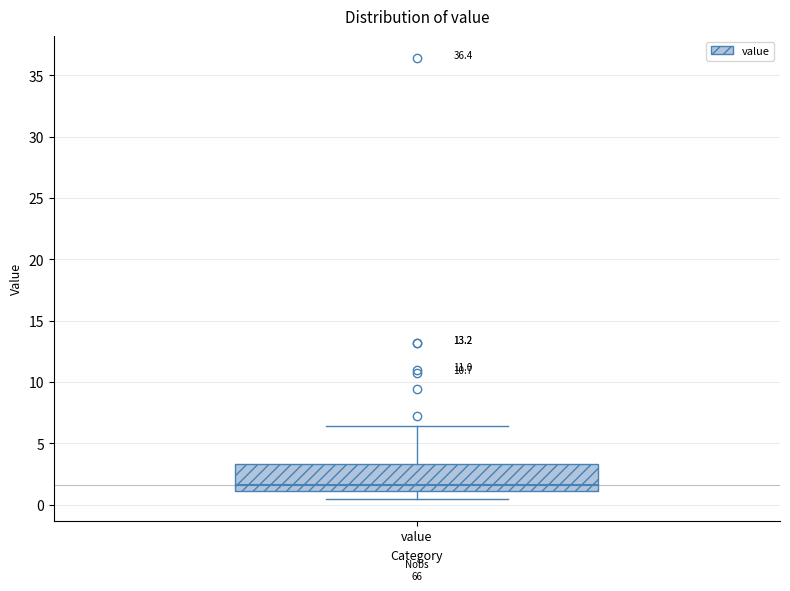

Read this box plot against the y-axis: the position of the median line, the range covered by the box, and the ends of both whiskers. The values are not printed on the chart, so give them approximately, as read against the axis.

median 1.5, box 1.0 to 3.5, whiskers 0.5 to 6.5